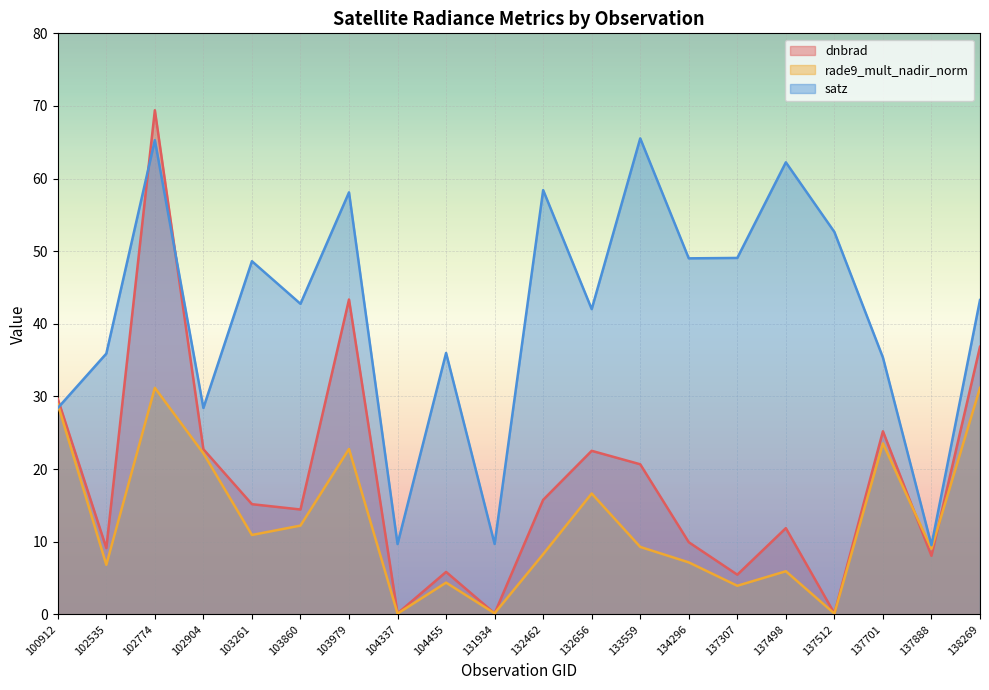

What is the difference between the second highest and second lowest values in the rade9_mult_nadir_norm series?

31.1